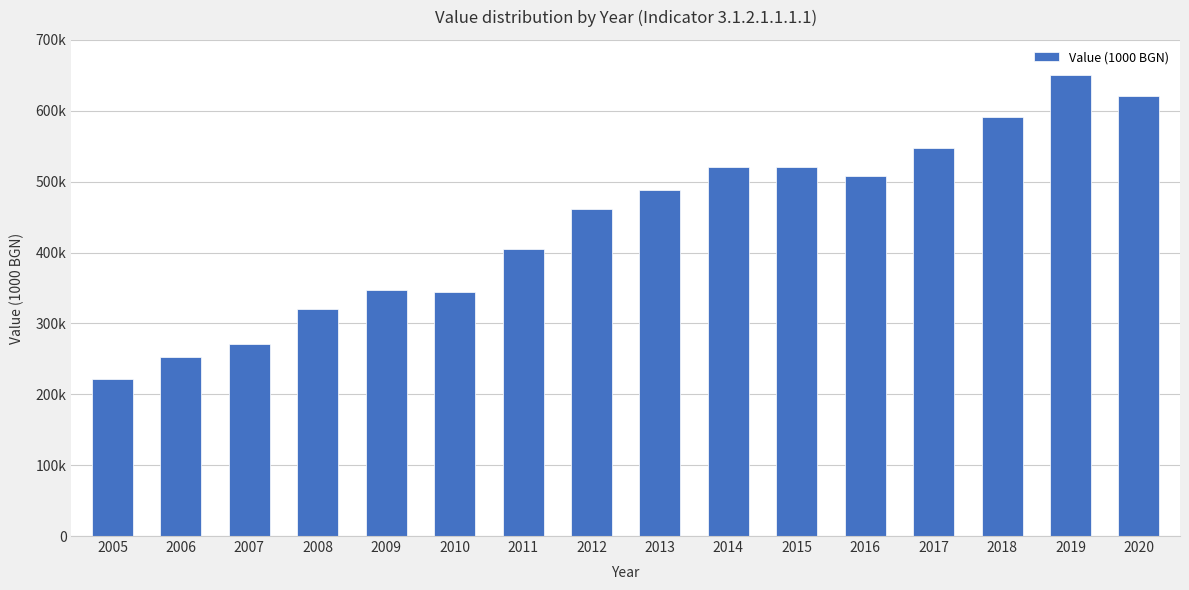

What is the average value?

441726